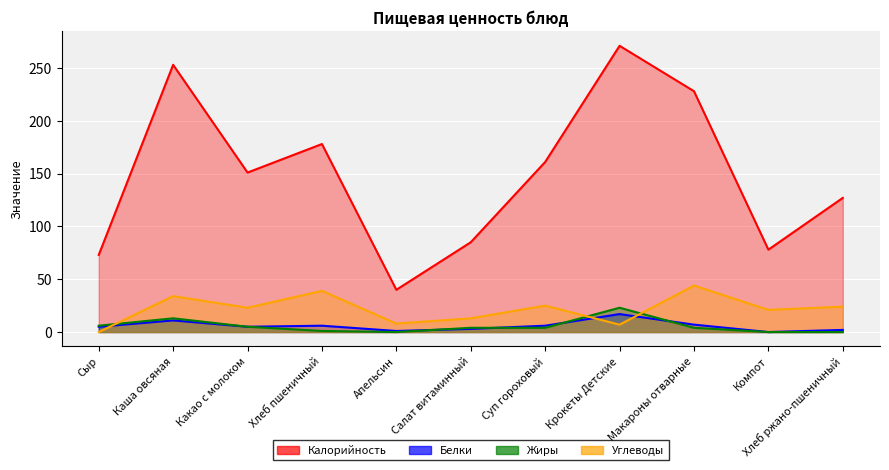

In Жиры, how many points are lower than both neighbors (excluding endpoints)?

1